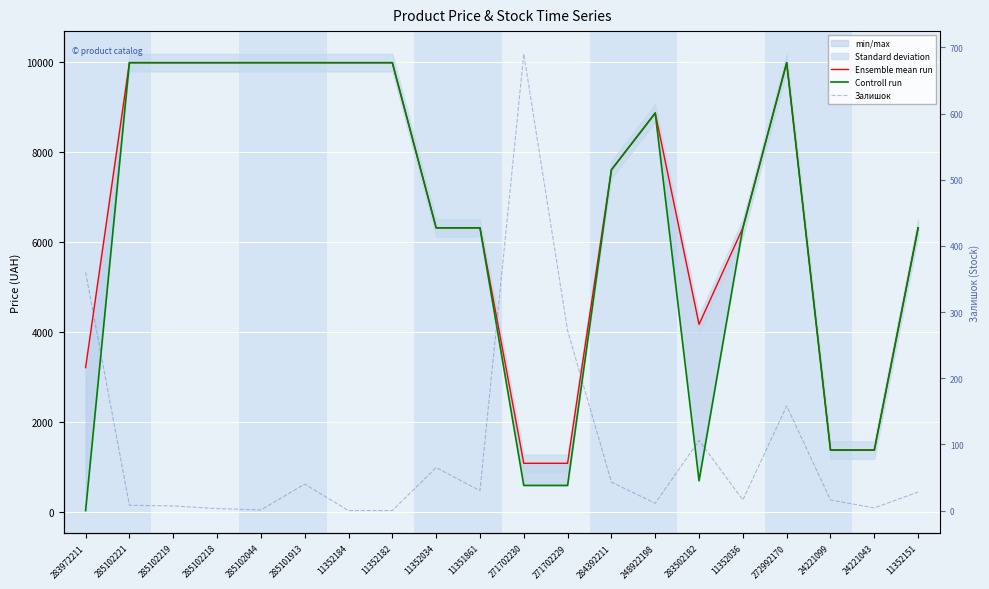

What is the label of the 7th point from the left?

11352184